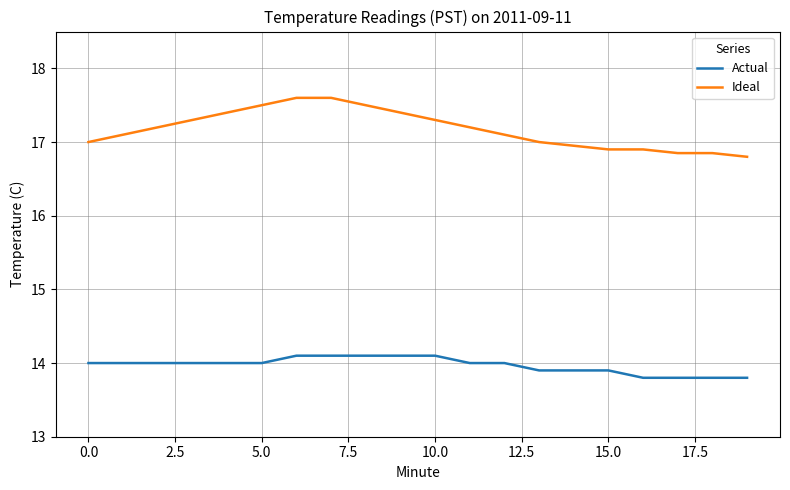

What is the greatest value displayed?

17.6